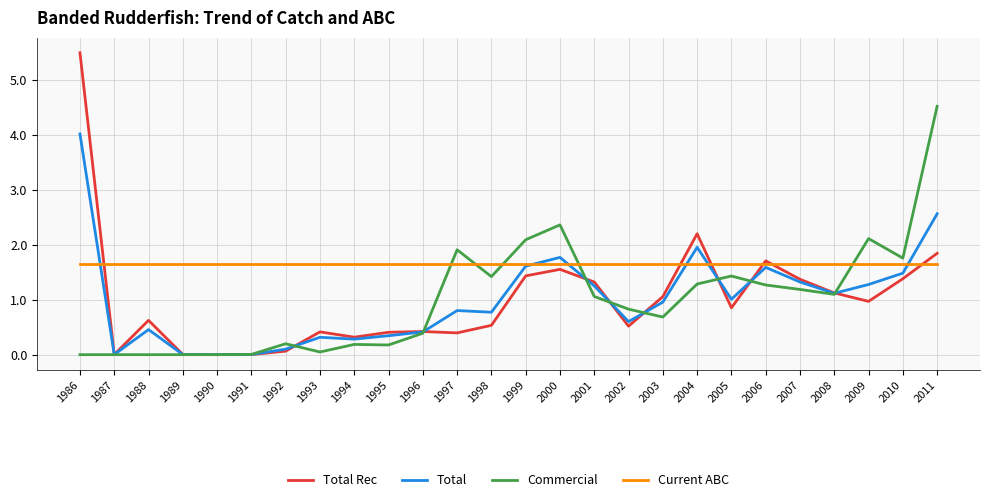

In Total Rec, how many points are lower than both neighbors (excluding endpoints)?

7